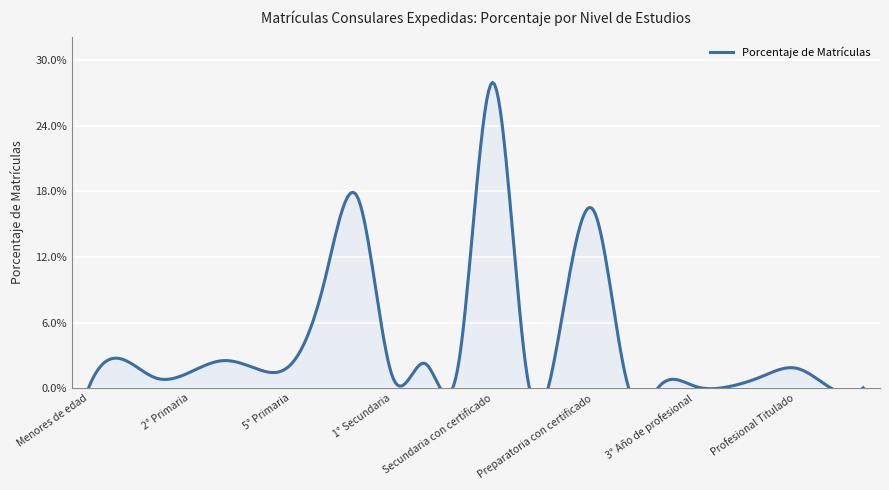

How many categories are shown in the chart?

24